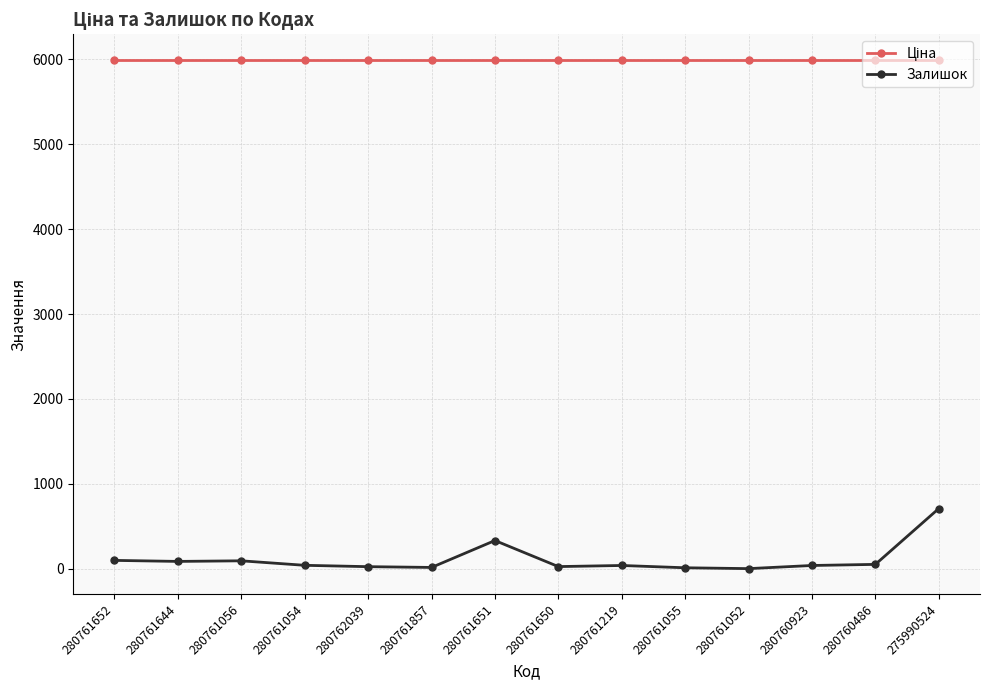

What is the highest value of the Залишок series?

708.0